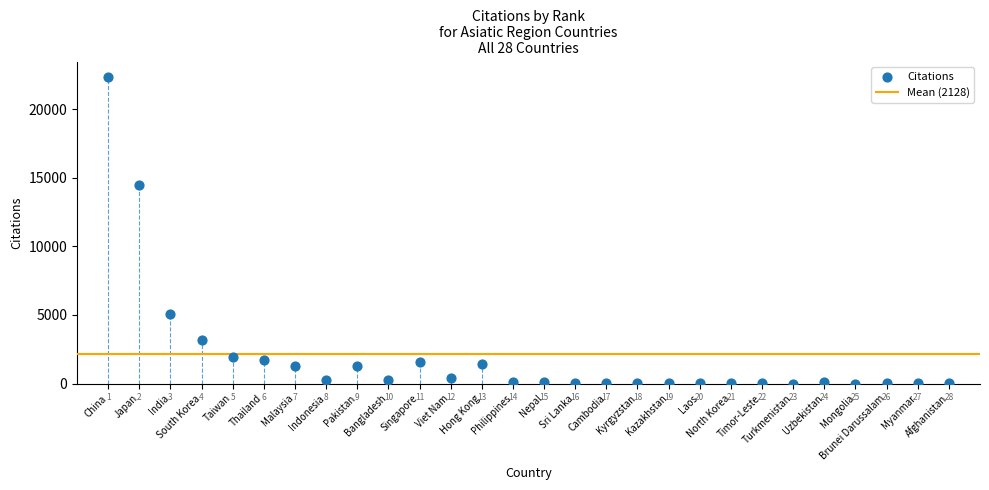

What is the range of Y values (max minus min)?

22338